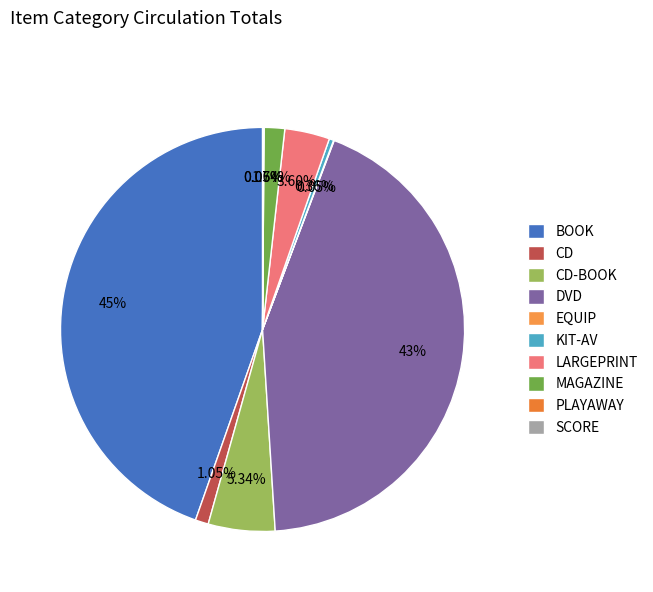

Between LARGEPRINT and EQUIP, which is larger?

LARGEPRINT